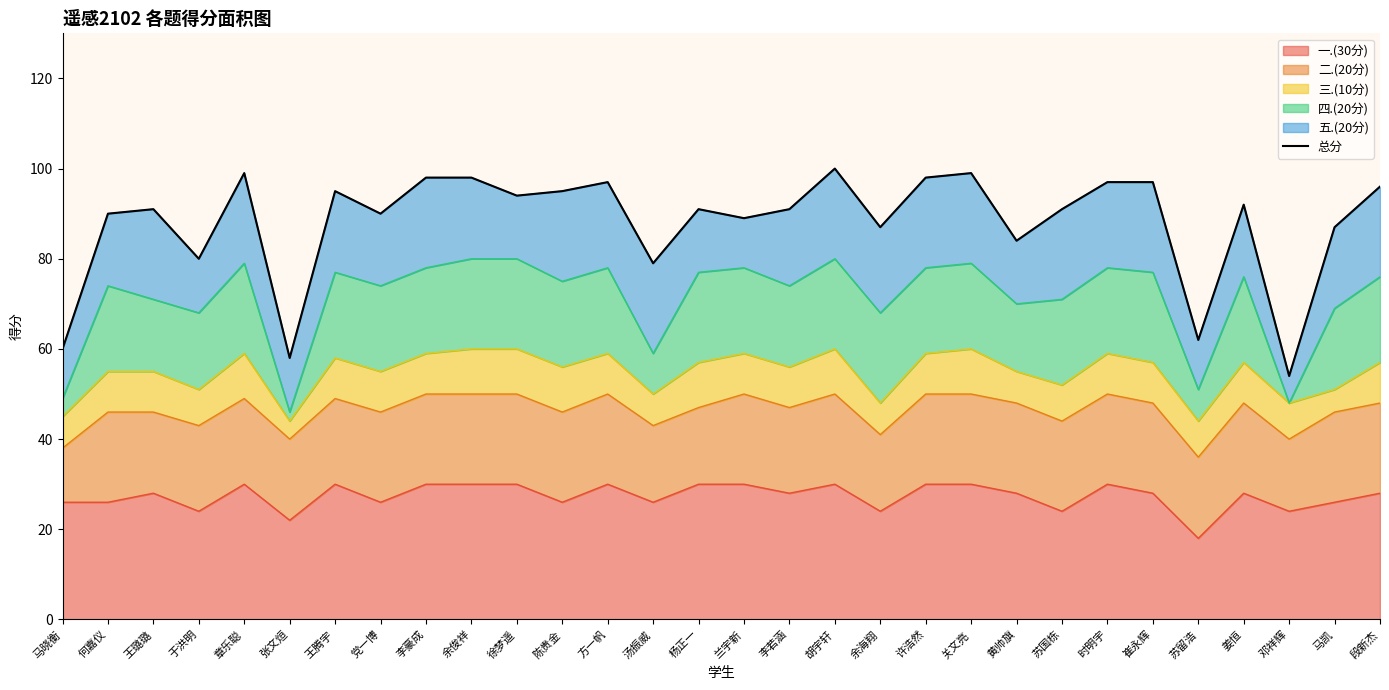

What is the ratio of the value at 段新杰 to the value at 徐梦遥?

1.0